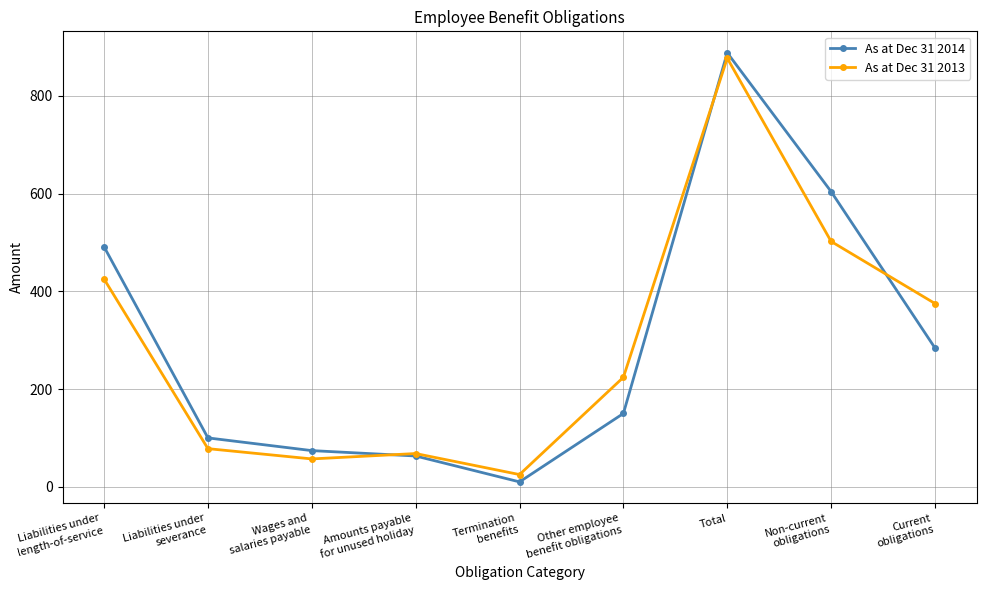

Is the value of As at Dec 31 2014 at Wages and
salaries payable greater than the value of As at Dec 31 2013 at Current
obligations?

No